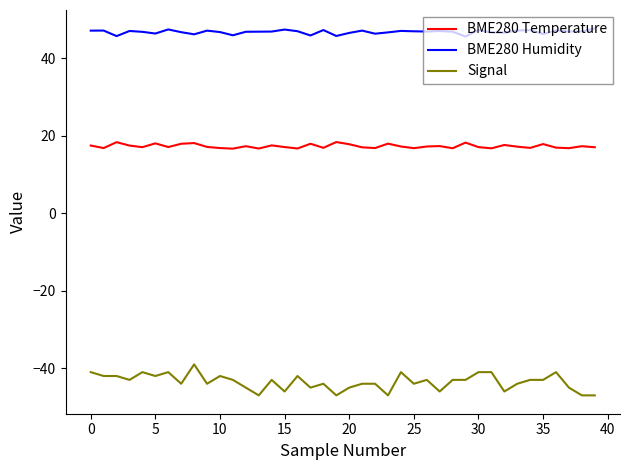

What is the maximum value shown in the chart?

47.8